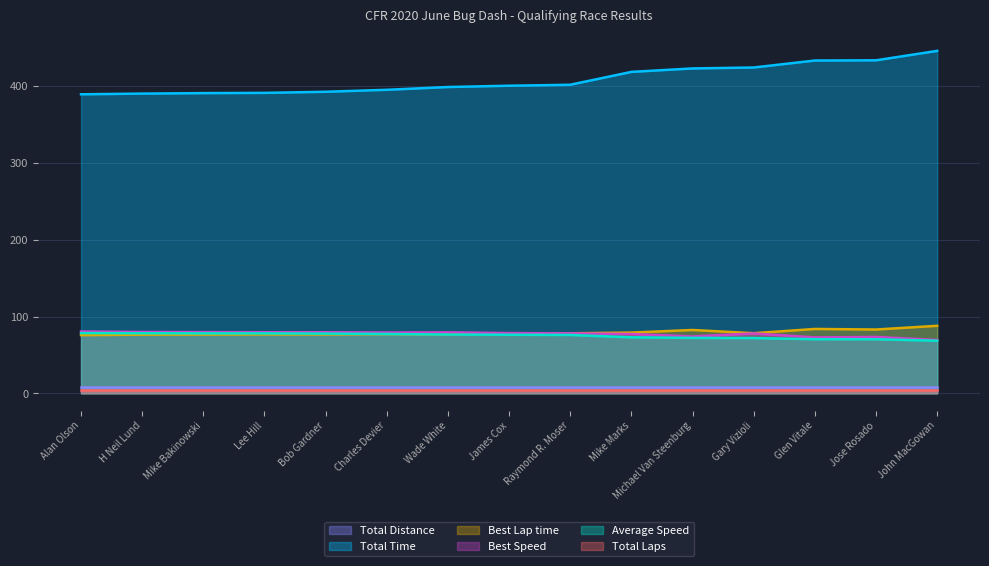

In Best Lap time, how many points are higher than both neighbors (excluding endpoints)?

4